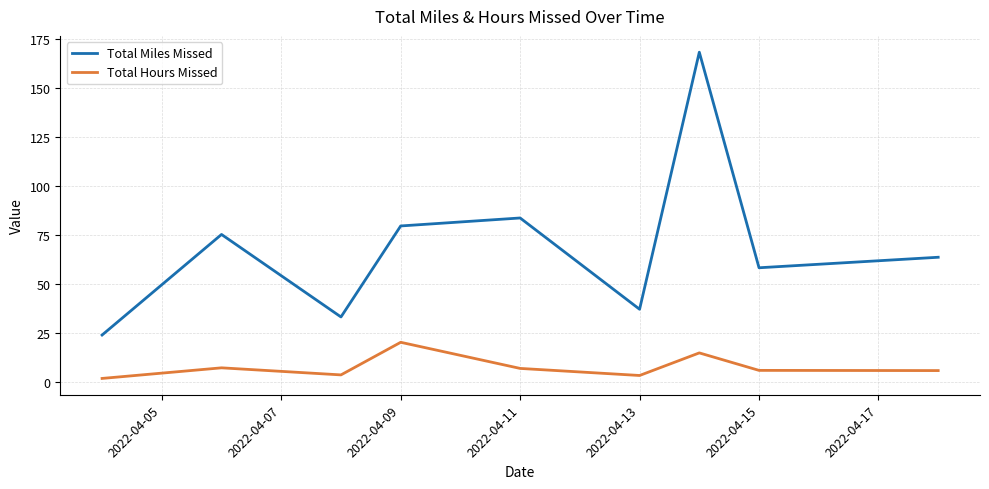

True or false: Total Hours Missed and Total Miles Missed cross at least once.

False